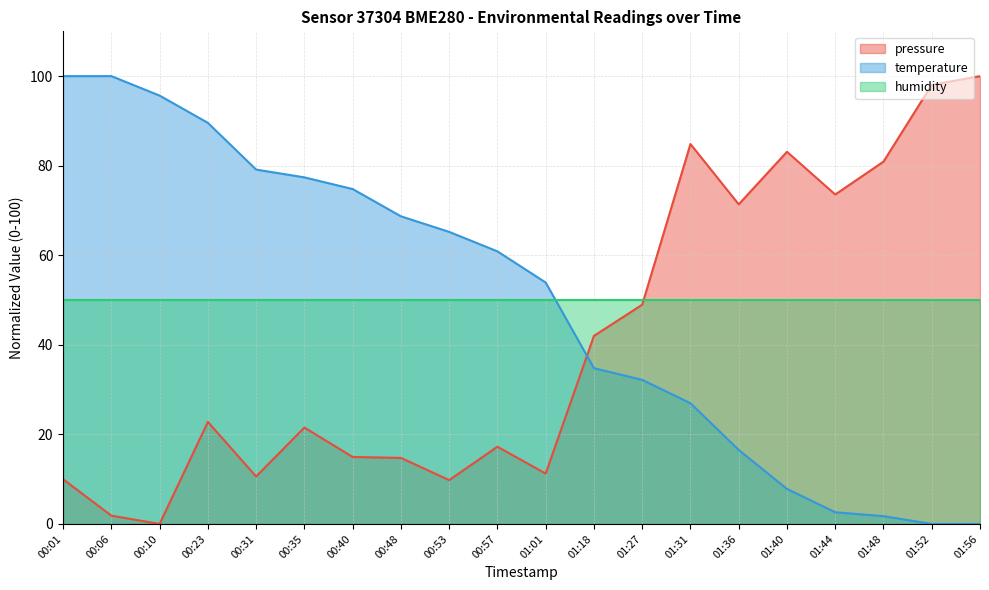

What is the difference between the maximum and minimum values in the temperature series?

100.0